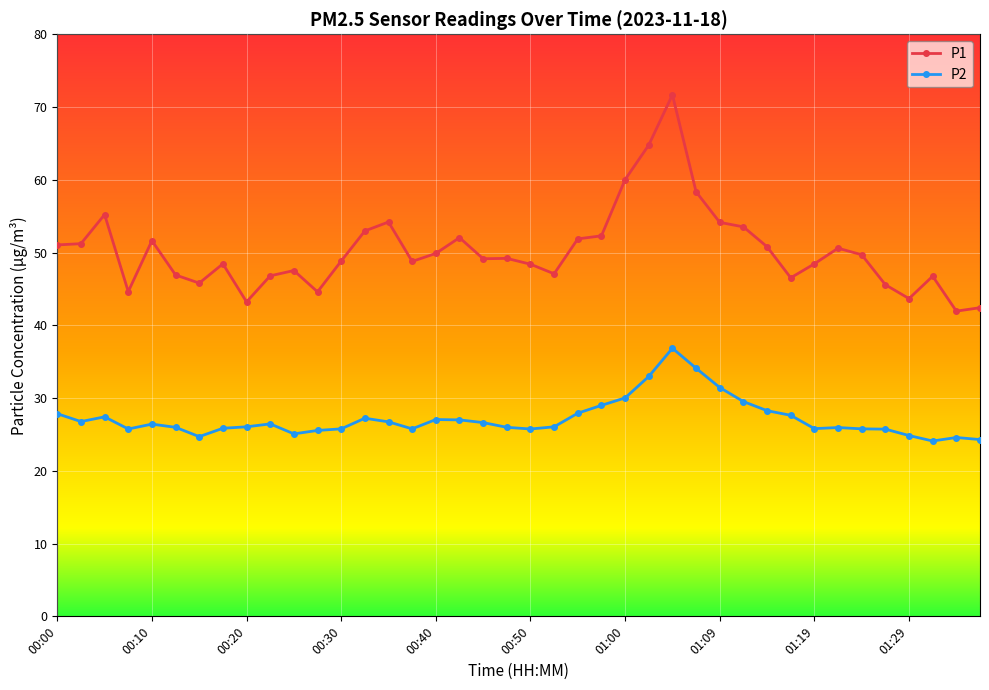

What is the sum of all P1 values?

2010.8